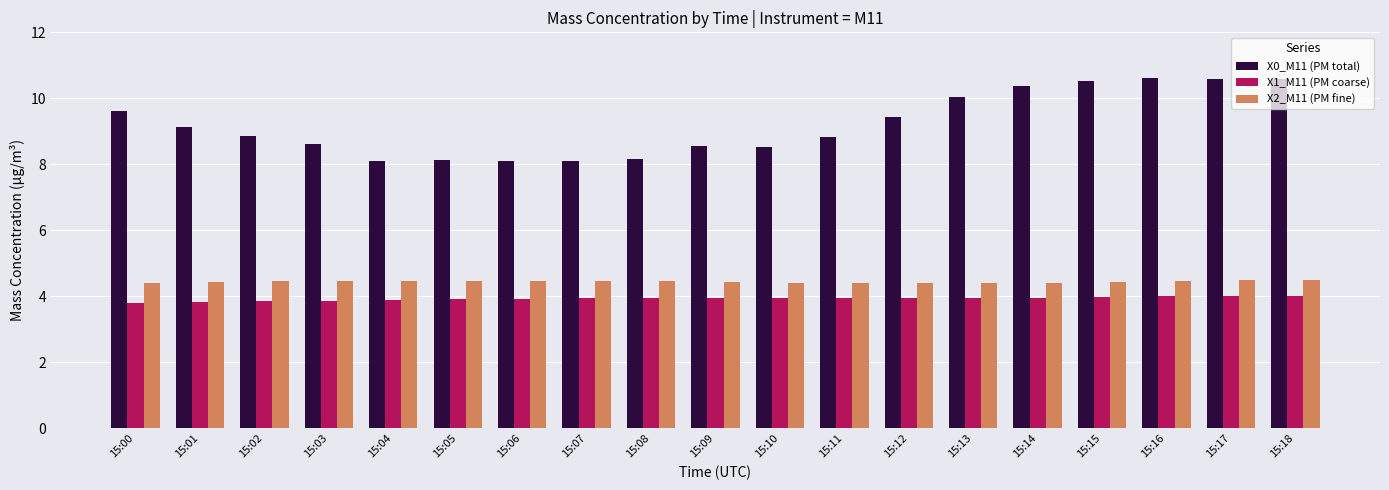

What is the average value of the X1_M11 (PM coarse) series?

3.9